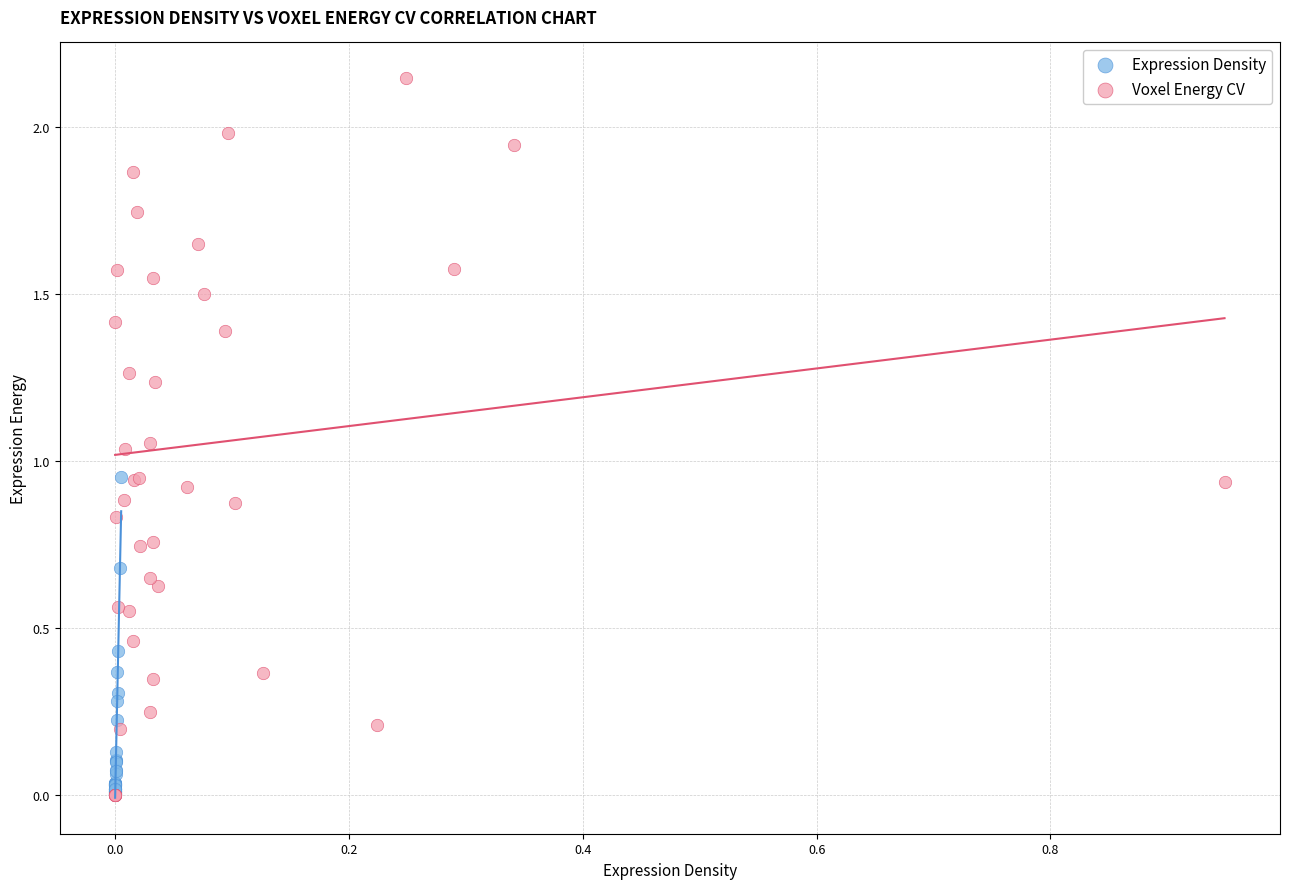

Which series reaches the maximum Y coordinate?

Voxel Energy CV